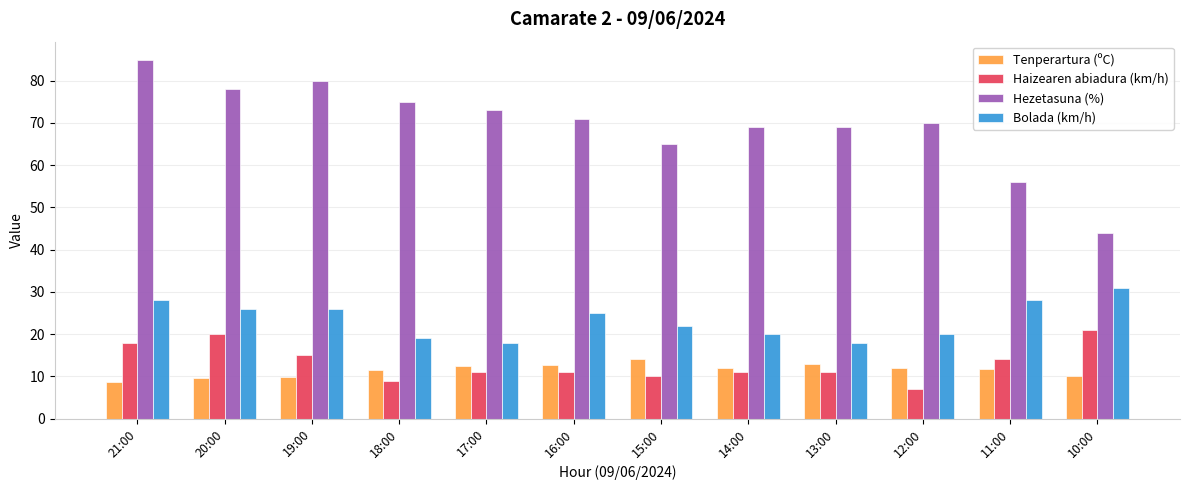

What position from the left is 19:00?

3